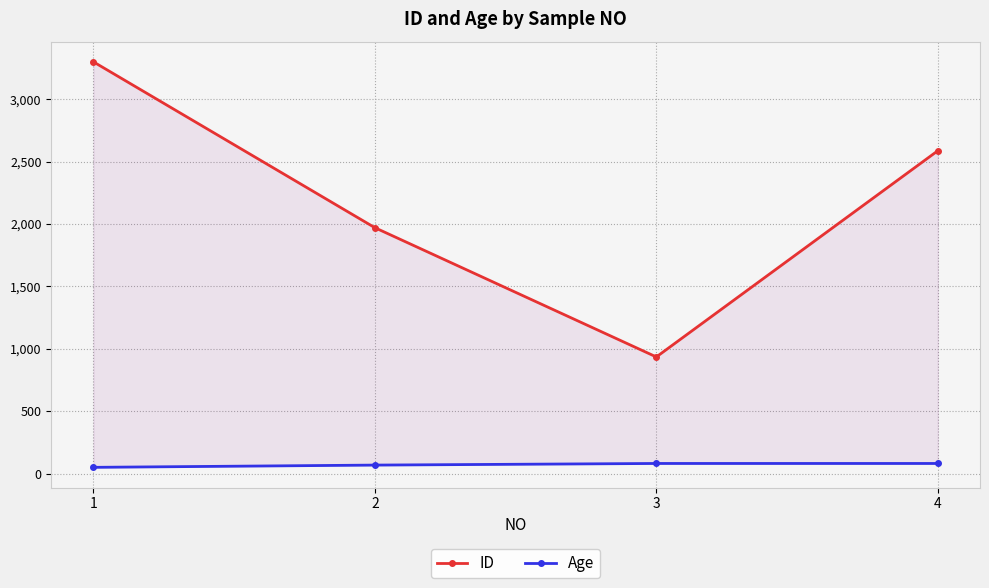

At which category is the sum across all series the highest?

1